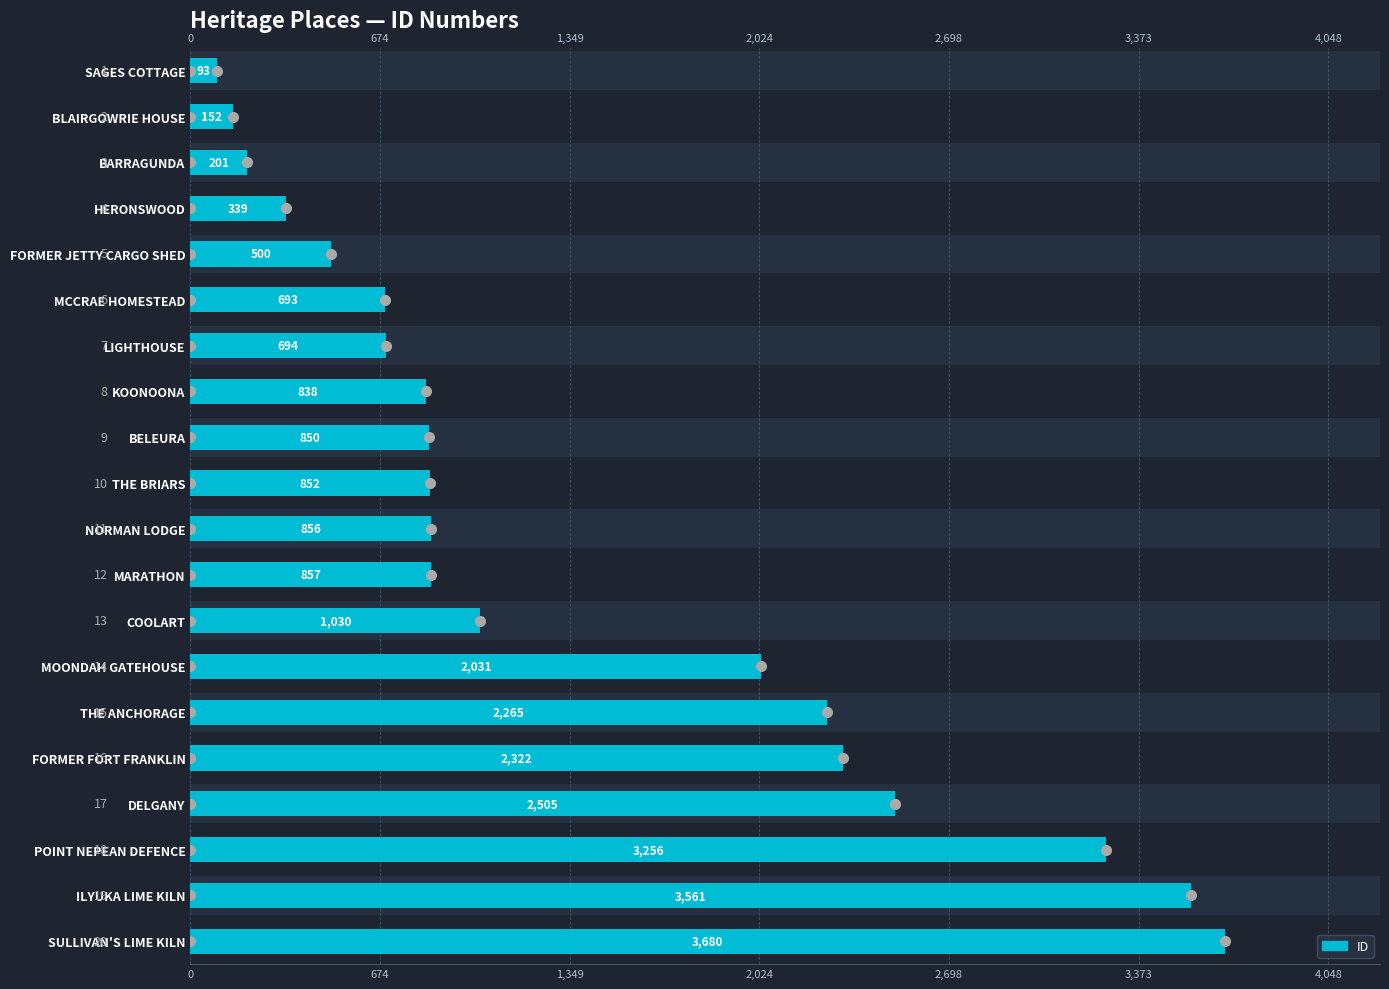

Read the value at MCCRAE HOMESTEAD, to the nearest 10.

690